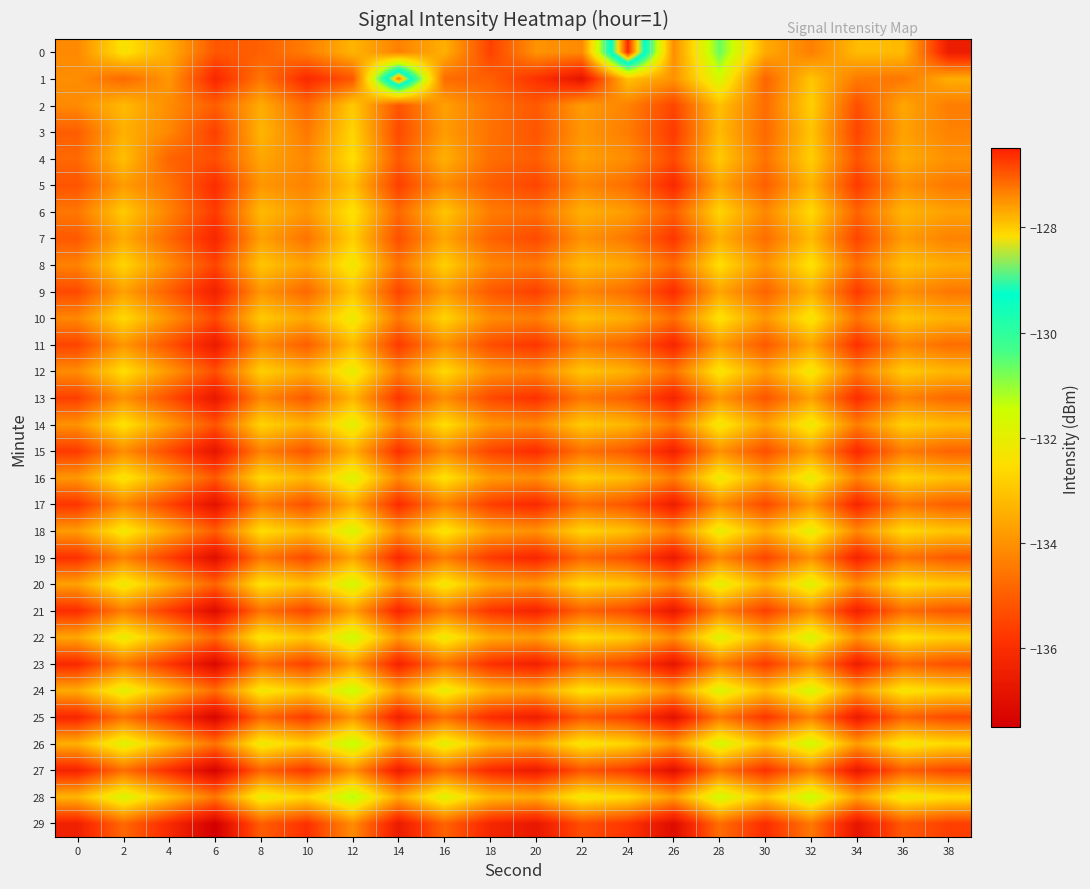

List the series in order of their peak value, highest first.

0, 1, 28, 26, 24, 22, 20, 18, 16, 14, 12, 10, 8, 6, 4, 3, 2, 7, 9, 5, 11, 13, 15, 17, 19, 21, 23, 25, 27, 29